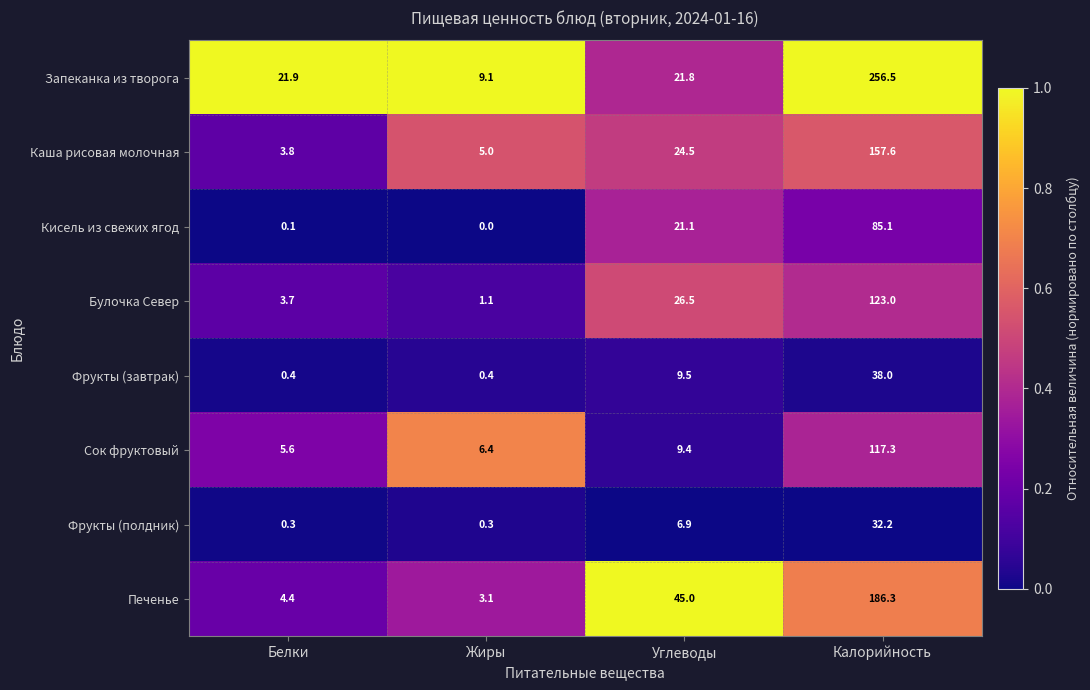

Rank the series at Белки from lowest to highest value.

Кисель из свежих ягод, Фрукты (полдник), Фрукты (завтрак), Булочка Север, Каша рисовая молочная, Печенье, Сок фруктовый, Запеканка из творога